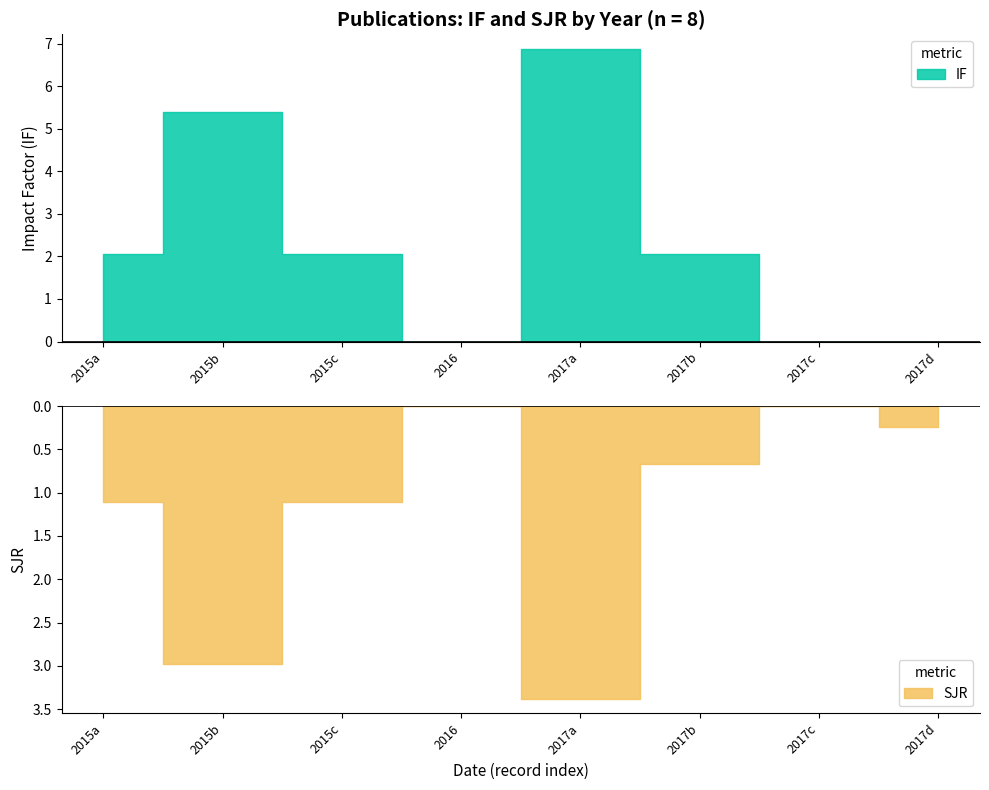

What is the total value across all series at 2015?

3.2